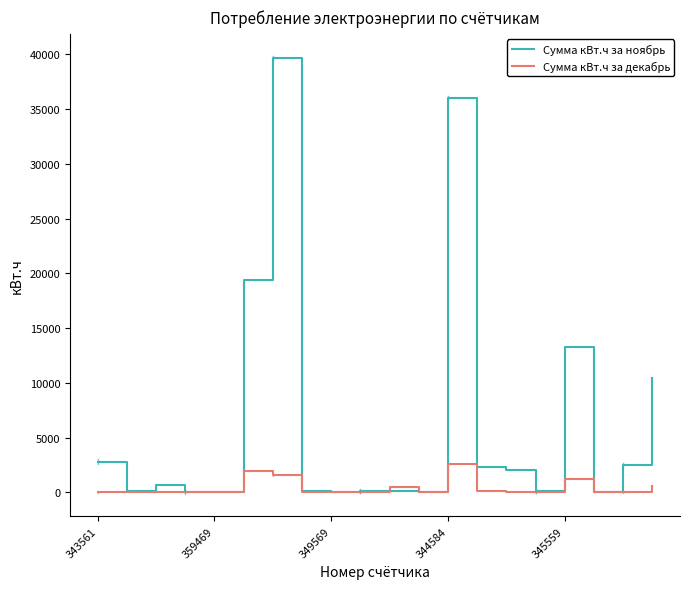

Rank the series by their maximum value, from highest to lowest.

Сумма кВт.ч за ноябрь, Сумма кВт.ч за декабрь